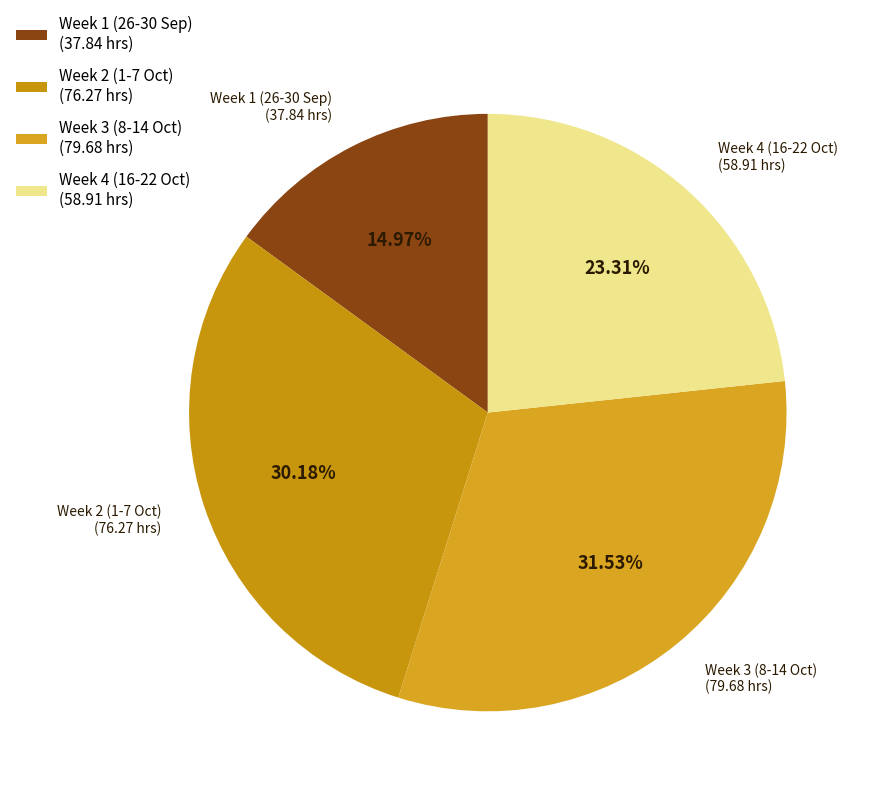

Is the sum of Week 3 (8-14 Oct) (79.68 hrs) and Week 2 (1-7 Oct) (76.27 hrs) greater than half?

Yes